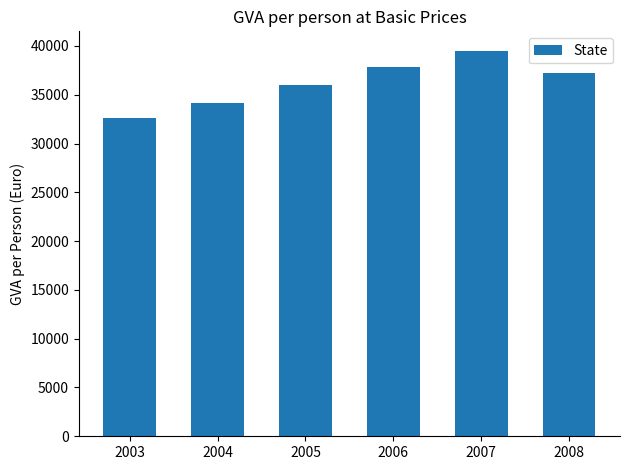

Reading left to right, list all the values displayed in this chart.

32605.1	34179.4	36030.7	37804.1	39522.1	37269.1